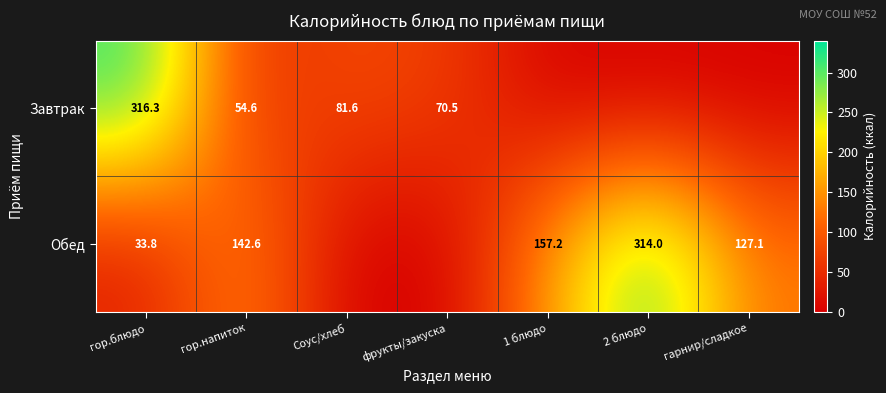

Which category has the lowest value across all series?

1 блюдо